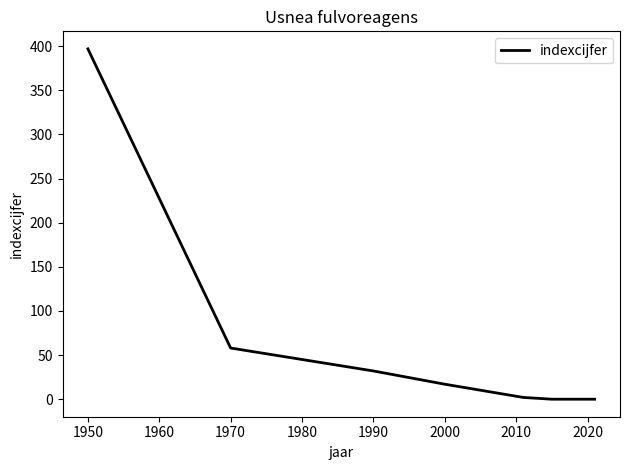

What is the difference between the second highest and minimum values?

58